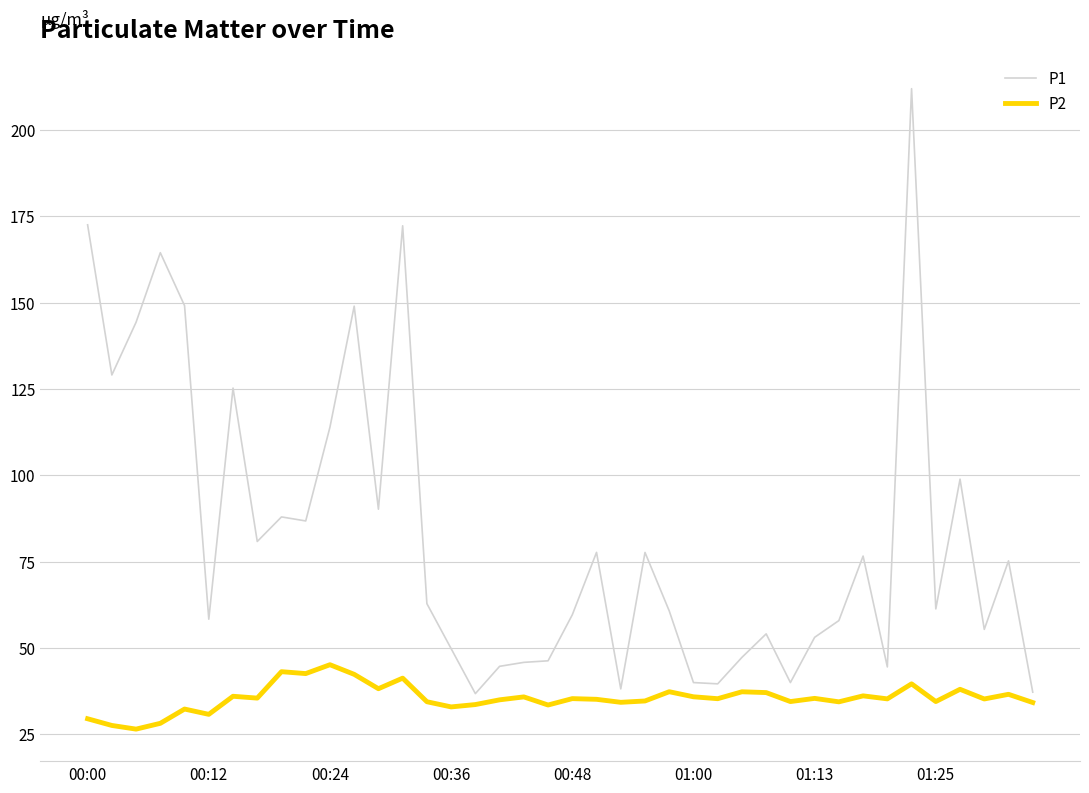

What is the highest value of the P2 series?

45.2